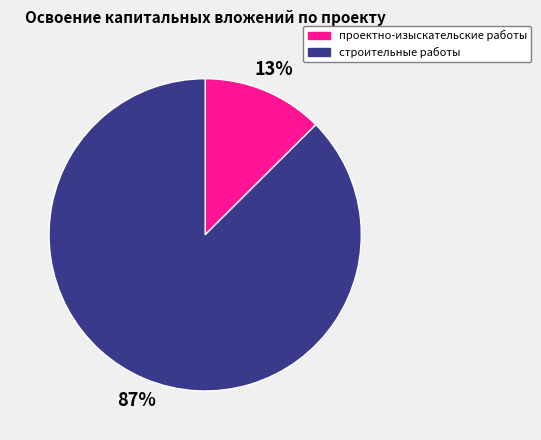

Rank the categories by value from lowest to highest.

проектно-изыскательские работы, строительные работы